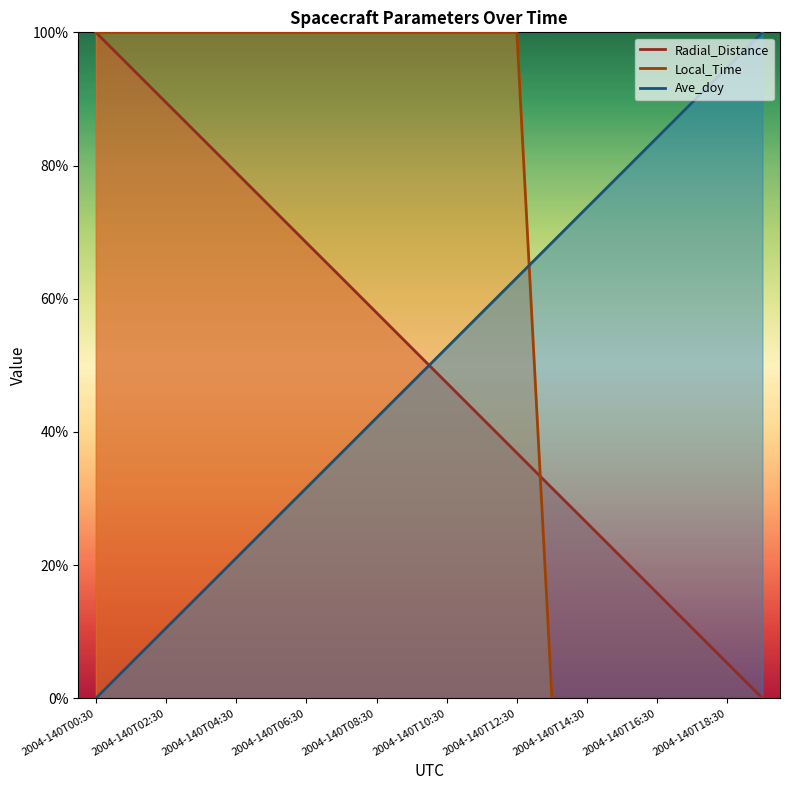

What is the difference between the second highest and minimum values in the Radial_Distance series?

94.7